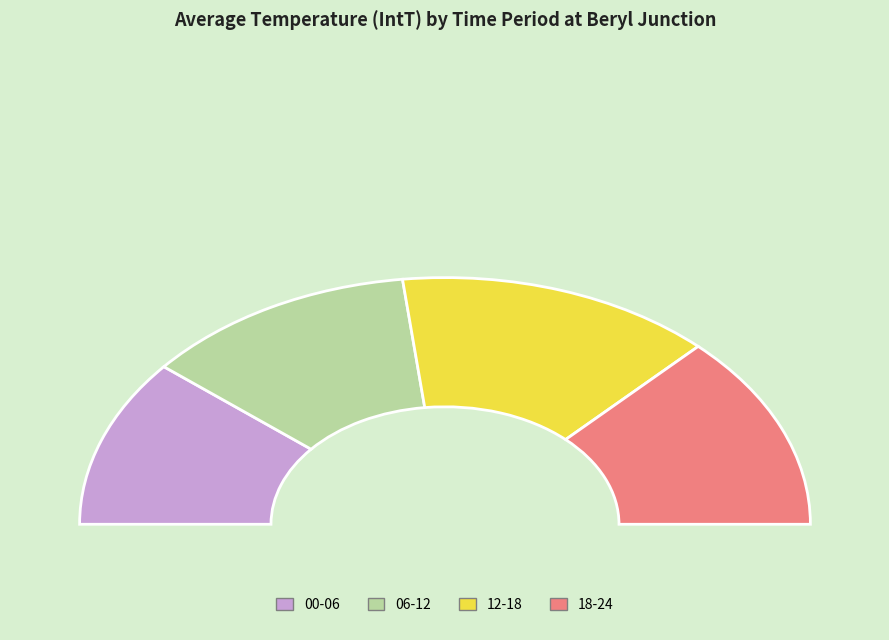

Which has a higher value, 00-06 or 06-12?

06-12